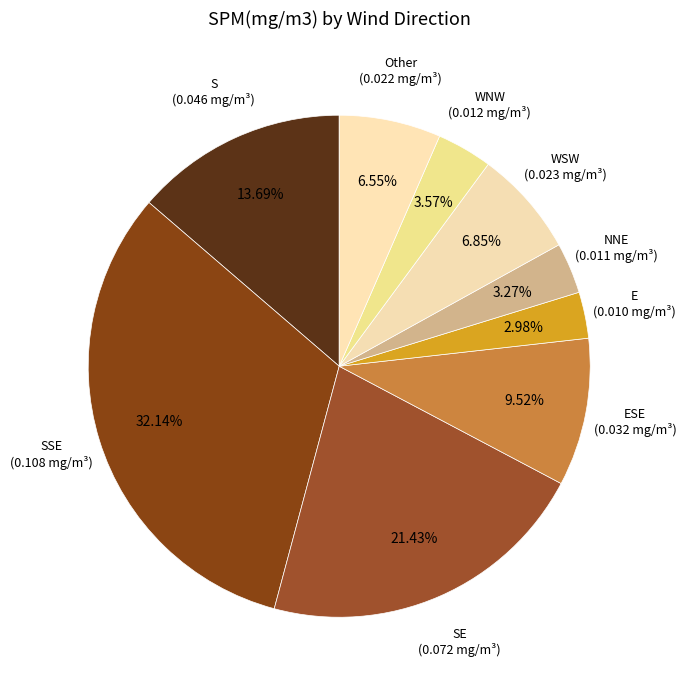

To the nearest percent, what percentage of the pie is WNW?

4%